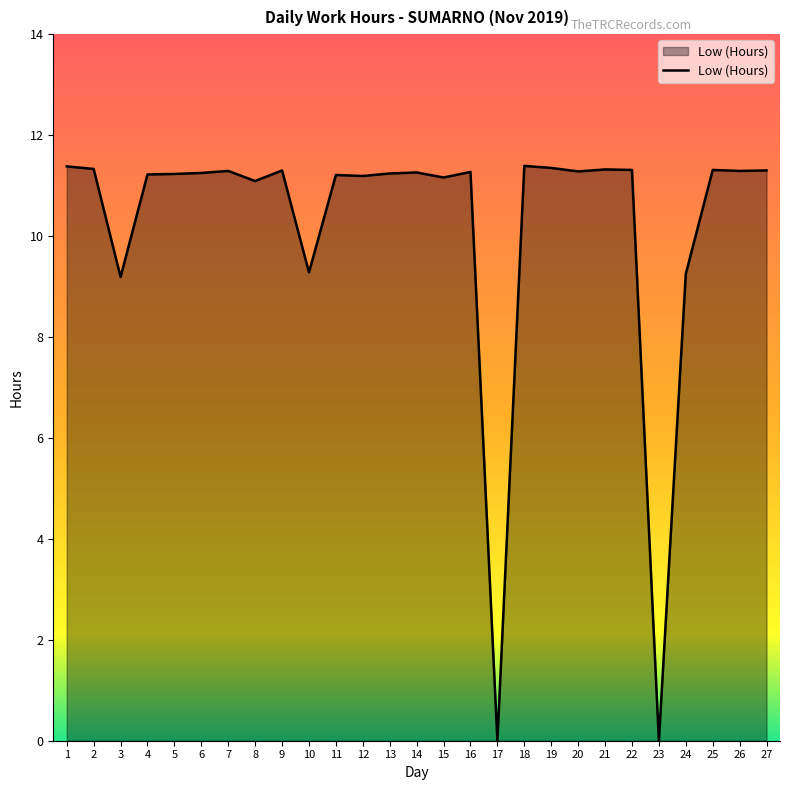

The chart shows a value of 9.2 at 3. True or false?

True